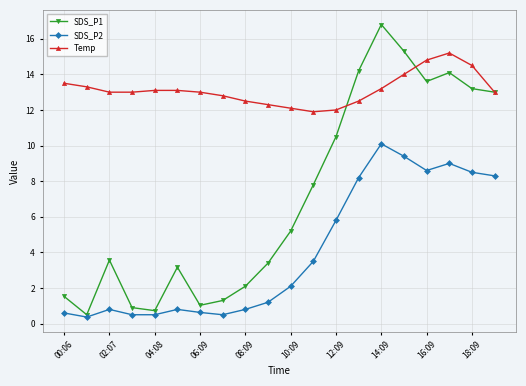

Rank the series by their maximum value, from lowest to highest.

SDS_P2, Temp, SDS_P1